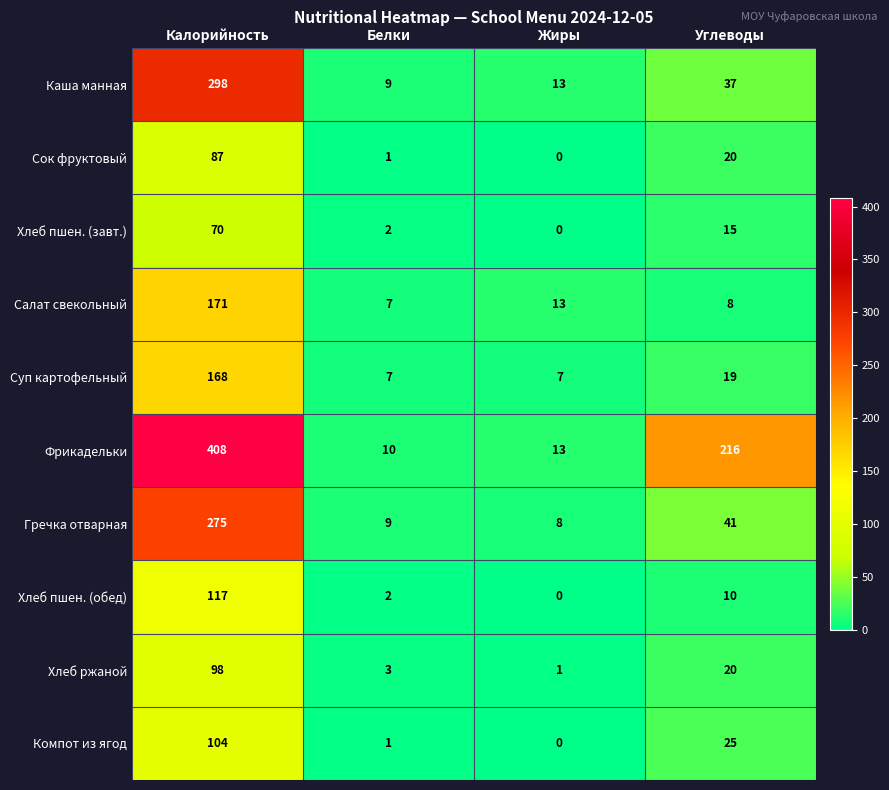

How many series are shown in this chart?

10